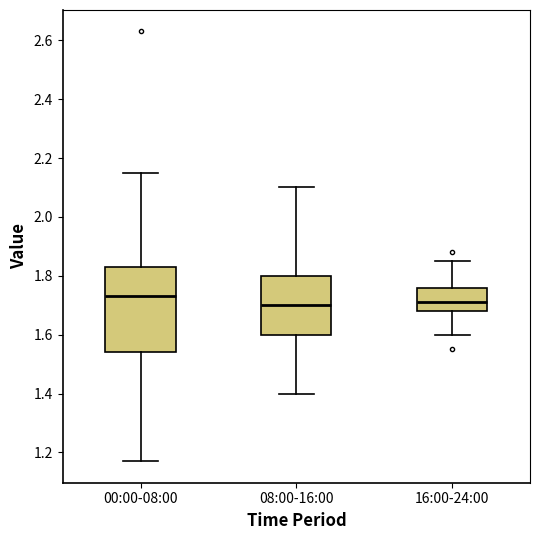

Where is the upper edge of the box for 08:00-16:00 on the y-axis? The values are not printed on the chart, so give them approximately, as read against the axis.

1.80